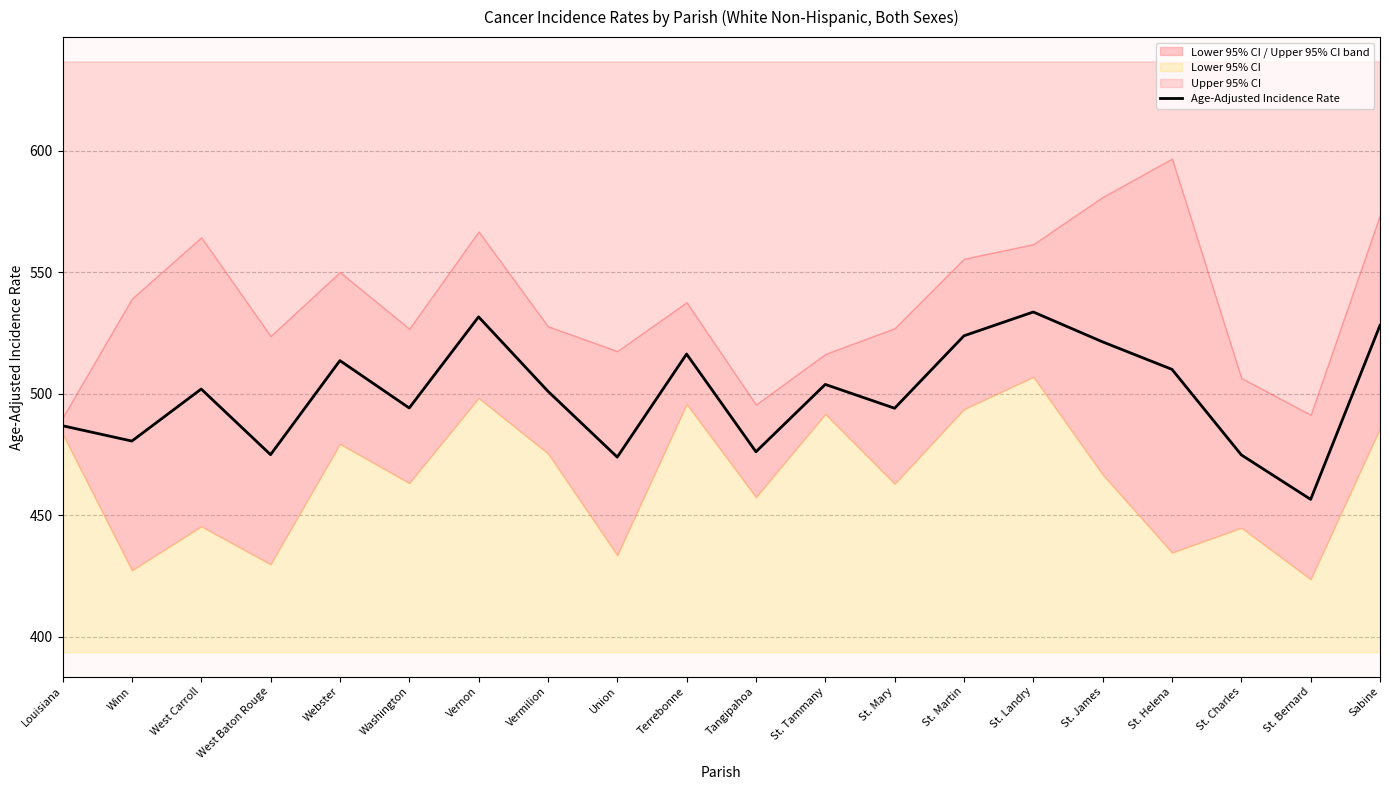

List the labels in order of value, smallest first.

St. Bernard, Union, St. Charles, West Baton Rouge, Tangipahoa, Winn, Louisiana, St. Mary, Washington, Vermilion, West Carroll, St. Tammany, St. Helena, Webster, Terrebonne, St. James, St. Martin, Sabine, Vernon, St. Landry